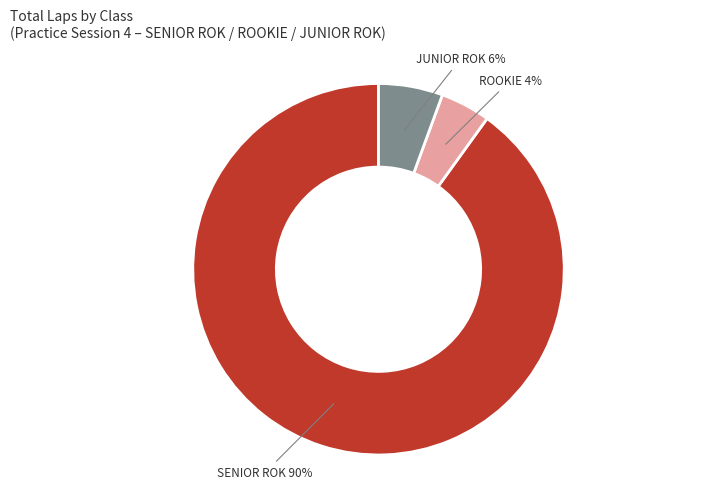

To the nearest percent, what is the average slice percentage?

33%